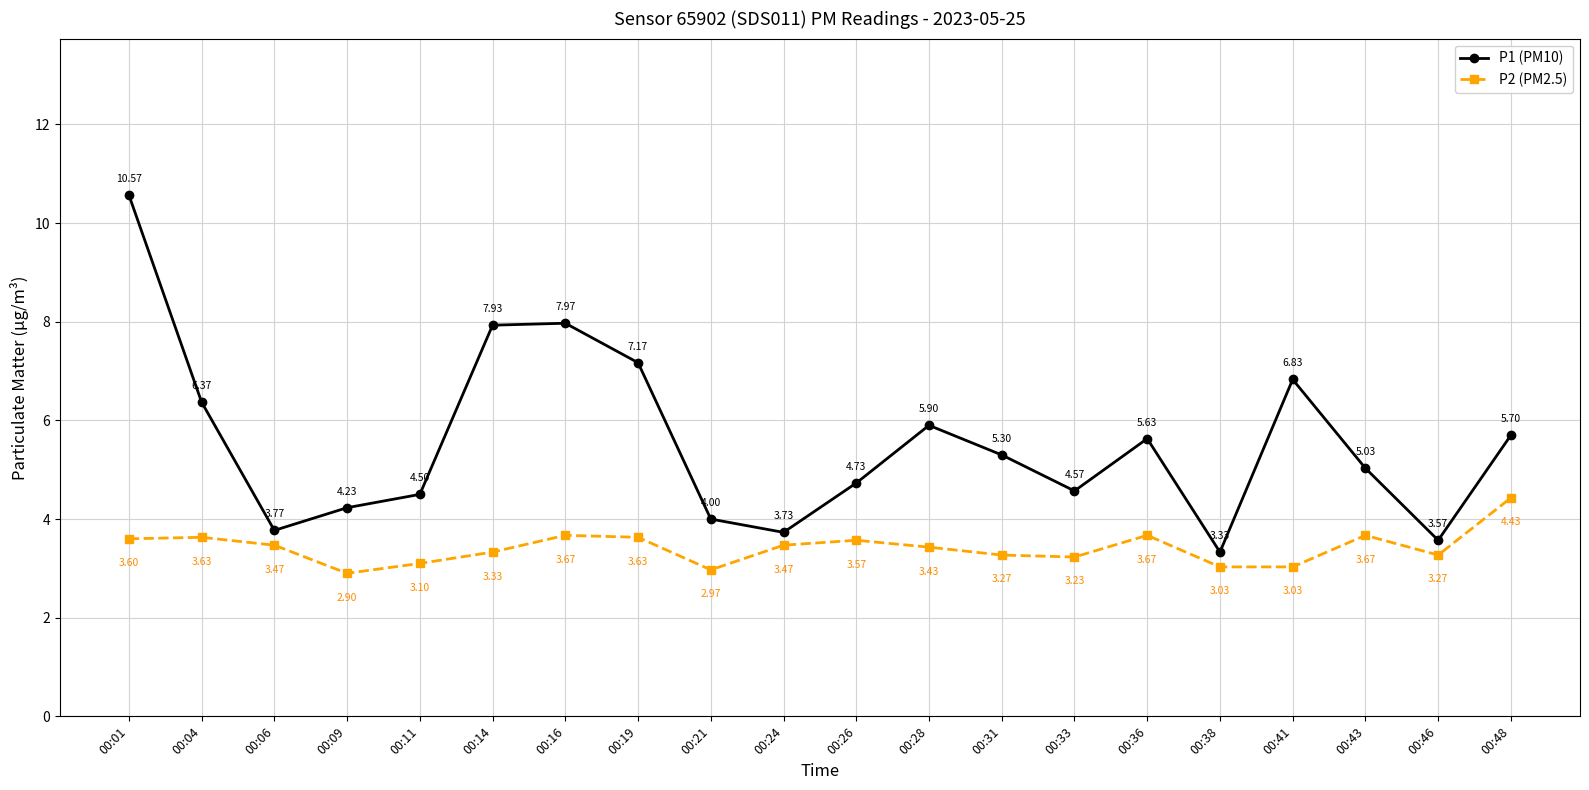

What is the difference between the maximum and minimum values in the P2 (PM2.5) series?

1.5